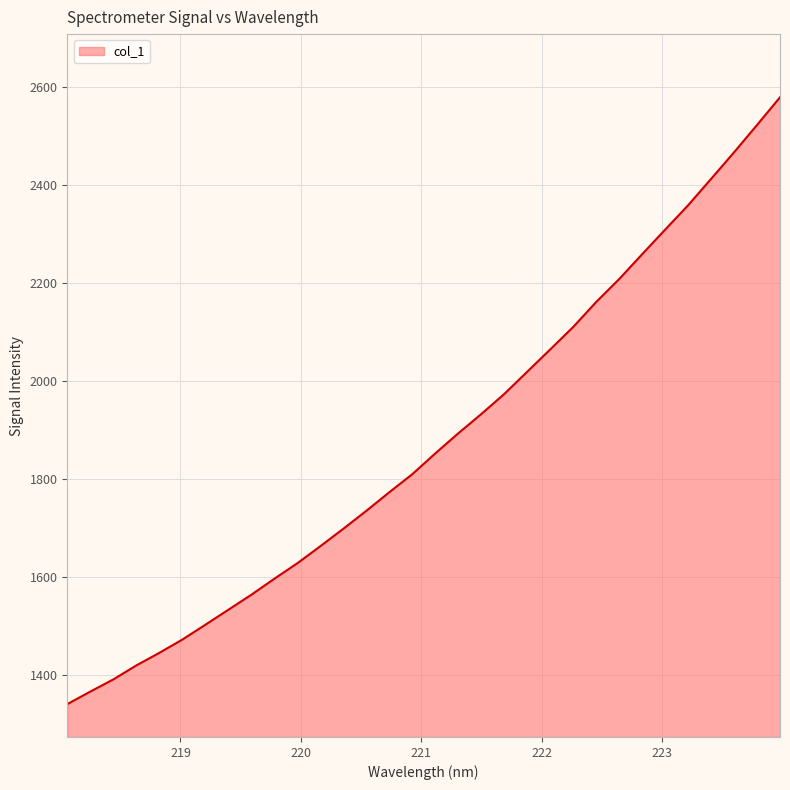

What is the difference between the maximum and minimum values?

1238.6